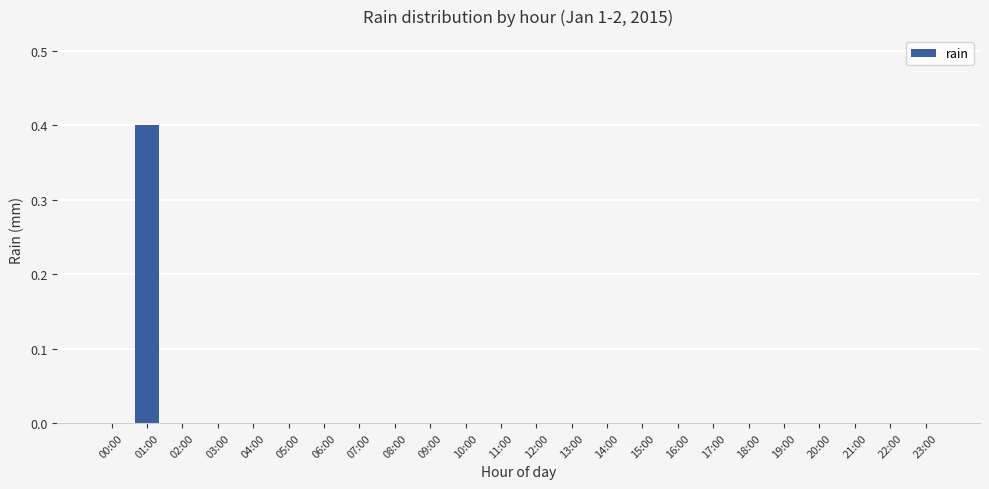

Which has a higher value, 18:00 or 01:00?

01:00